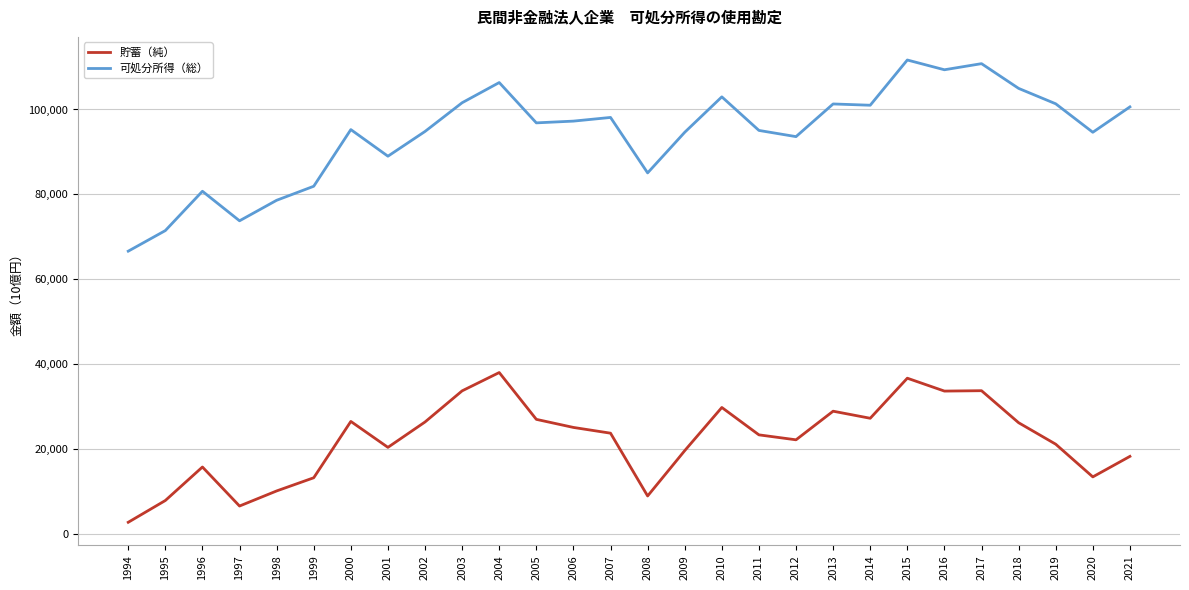

Is it true that 可処分所得（総） equals 85046.3 at 2008?

True